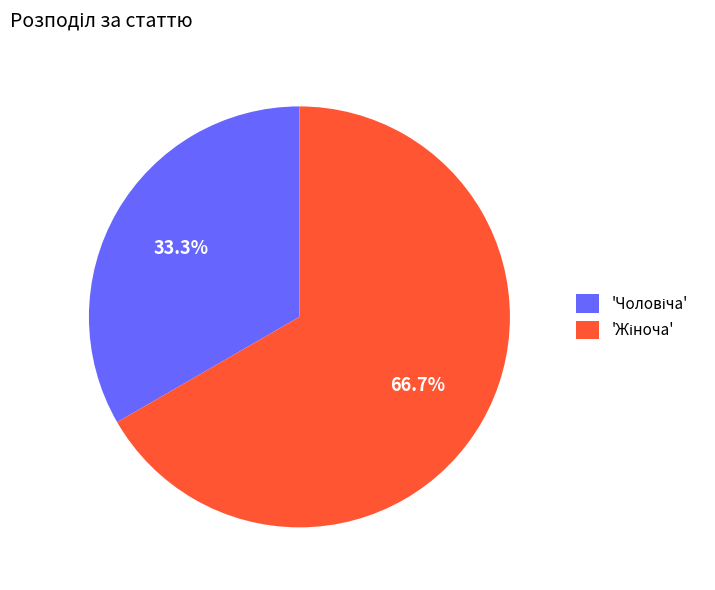

How many slices are in this pie chart?

2